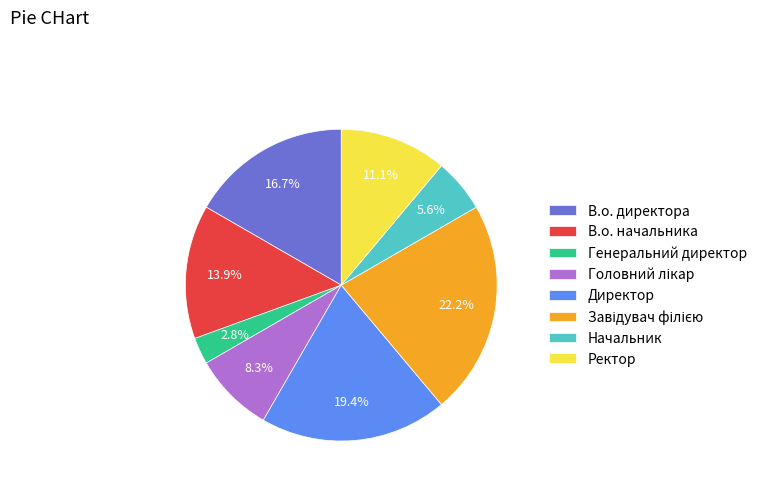

What is the ratio of the value at В.о. директора to the value at В.о. начальника?

1.2